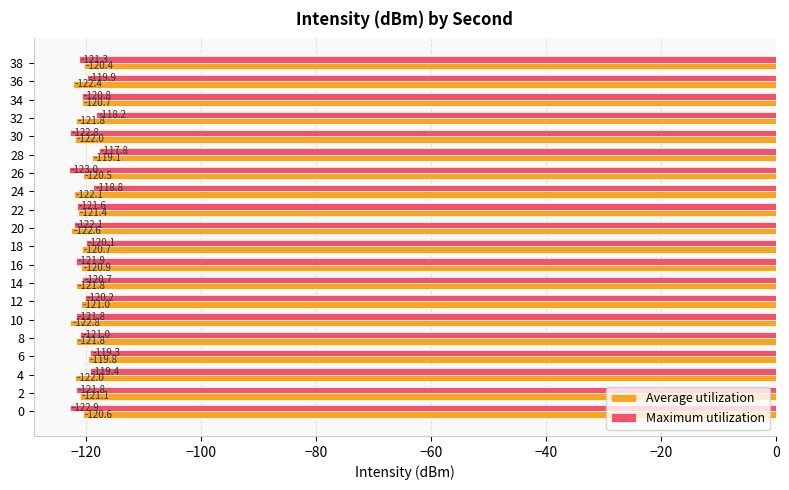

Which series has the largest total across all categories?

Maximum utilization